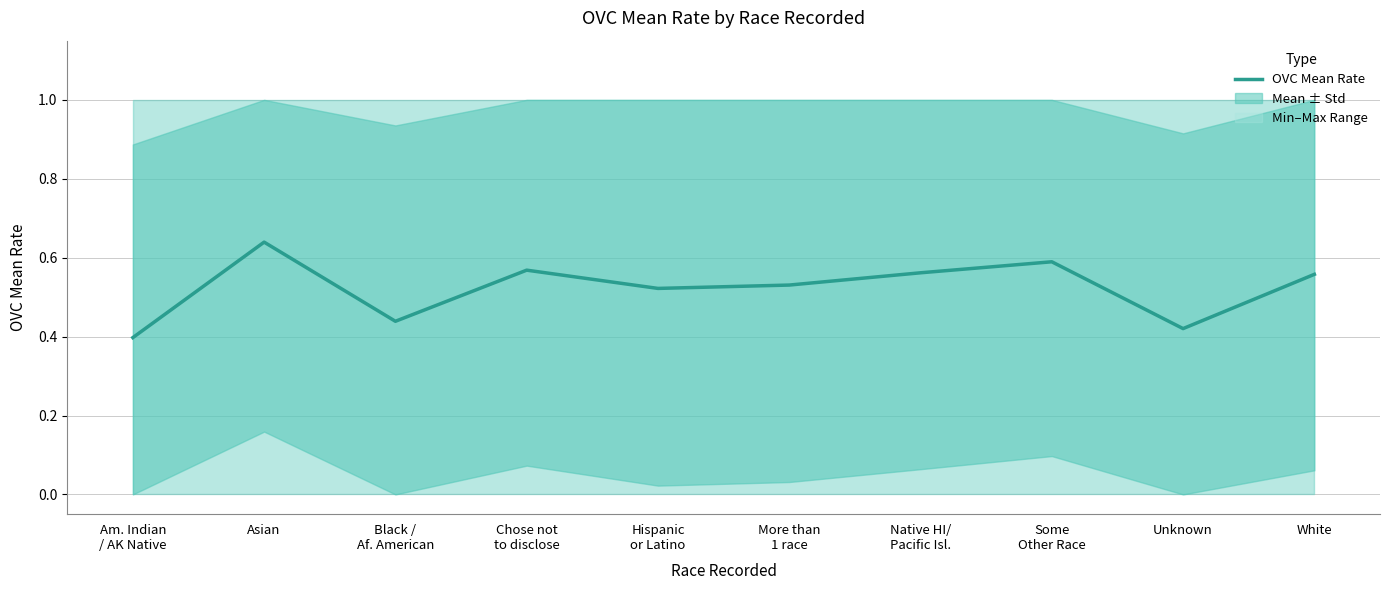

What is the sum of the values at Black /
Af. American and Unknown?

0.9